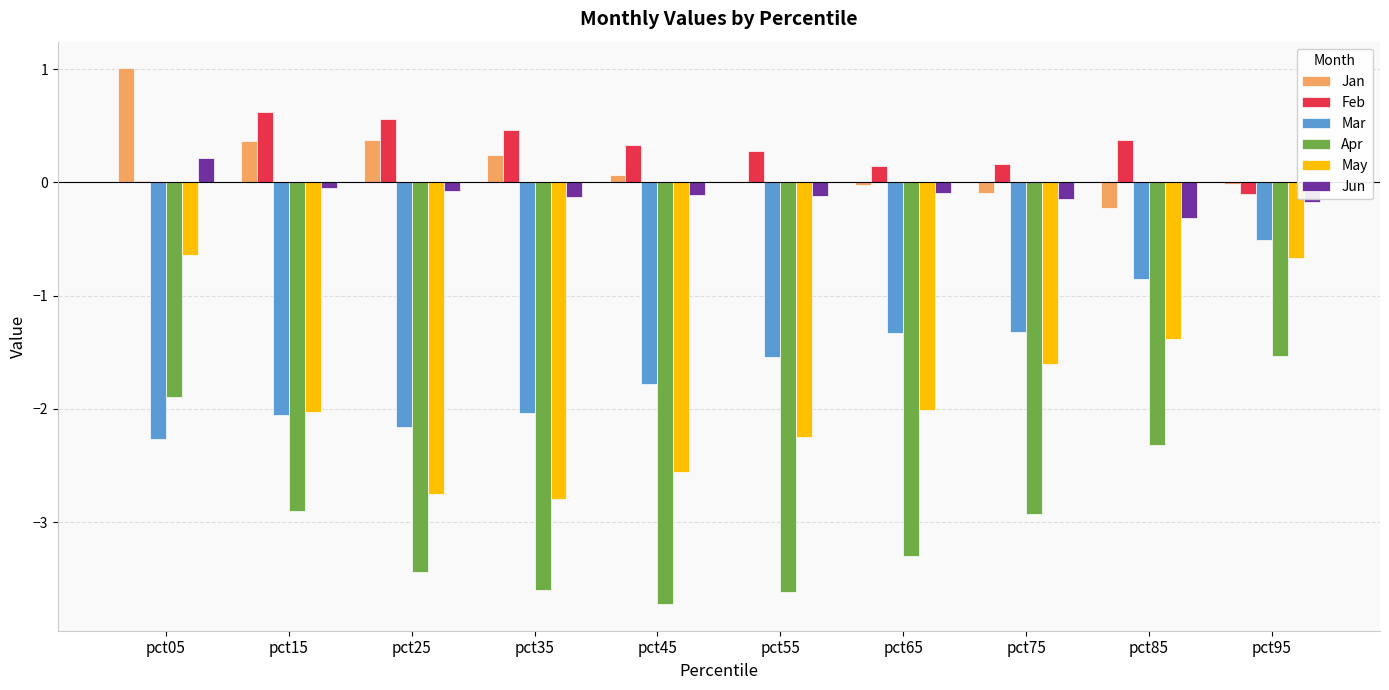

How many groups of bars are there?

10